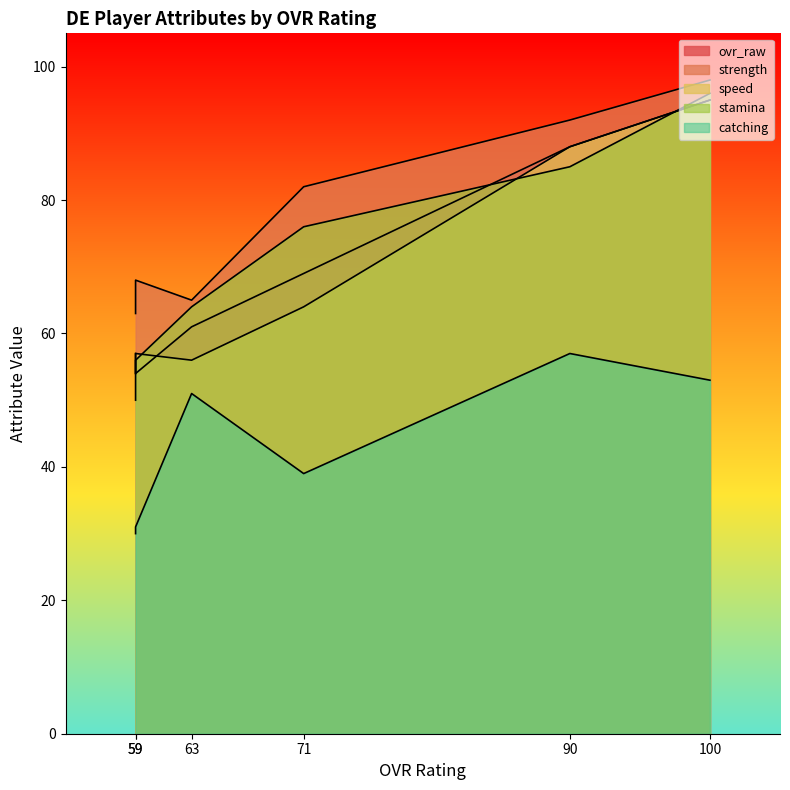

List the labels in order of strength value, smallest first.

59, 63, 59, 71, 90, 100